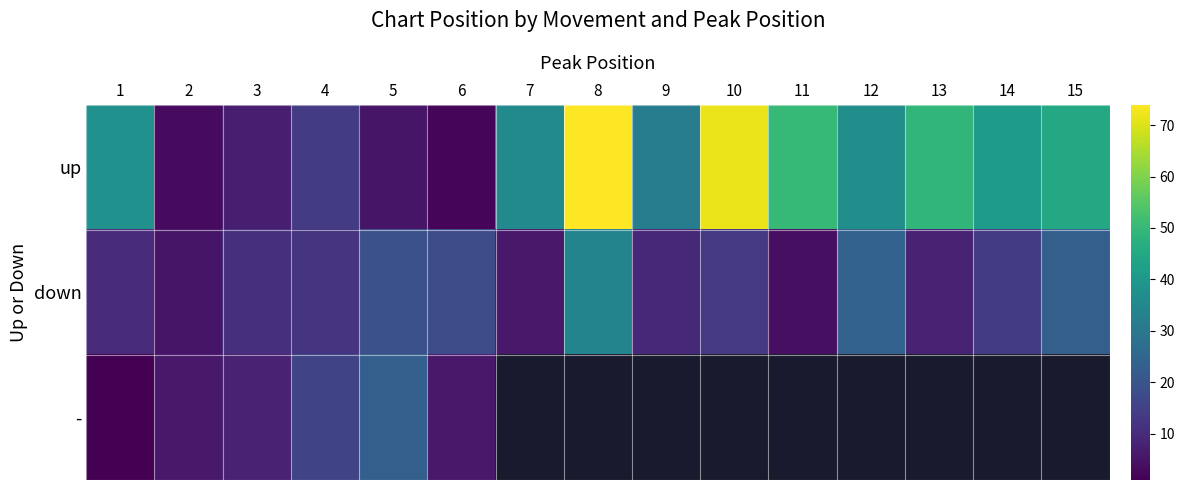

Which category has the highest value across all series?

8